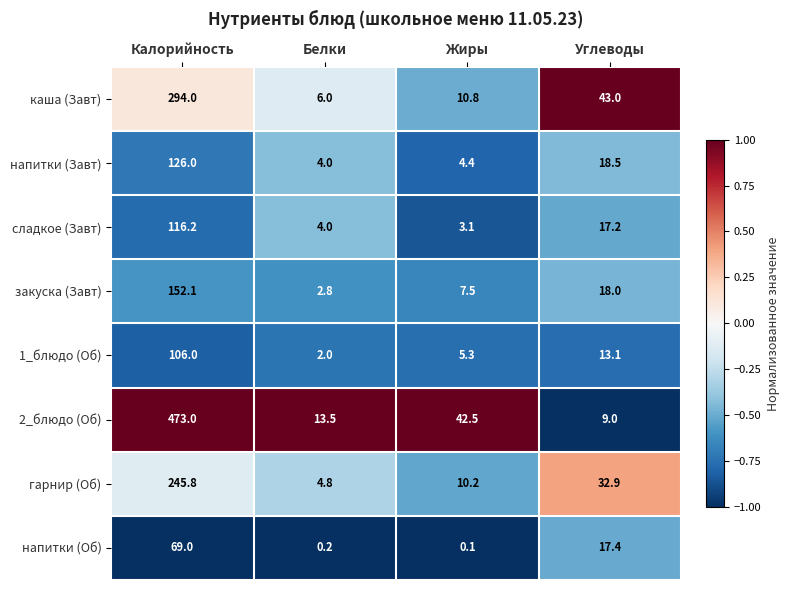

Which label corresponds to the largest value in the chart?

Калорийность